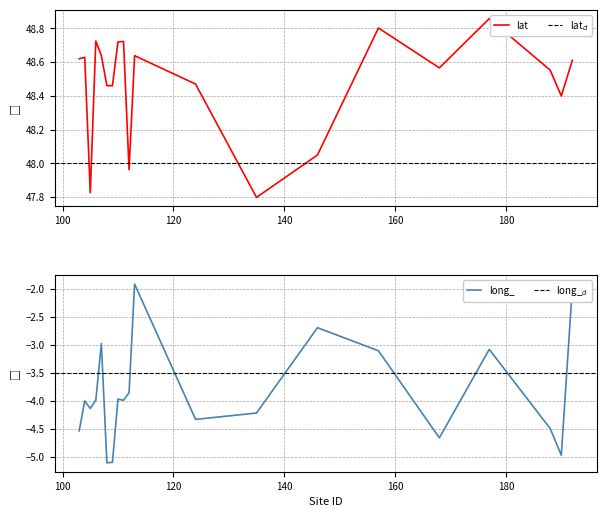

What is the spread (max minus min) of values at 110?

52.7